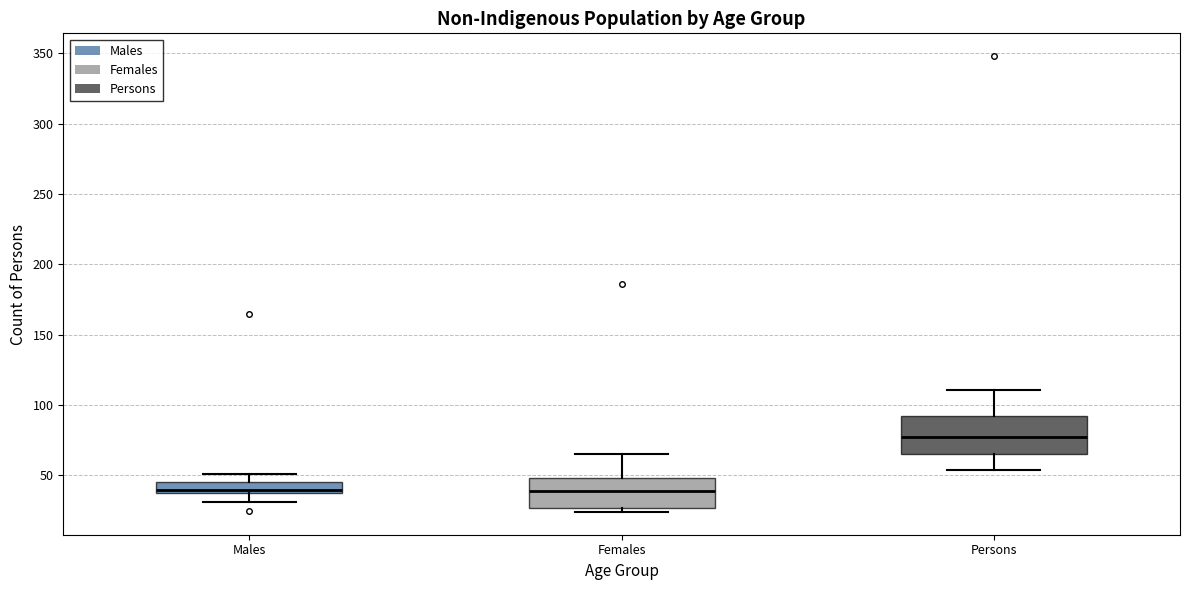

Reading left to right, read every box against the y-axis: the position of its median line, the range the box covers, and the ends of its whiskers. The values are not printed on the chart, so give them approximately, as read against the axis.

Males: median 40, box 35 to 45, whiskers 30 to 50
Females: median 40, box 25 to 50, whiskers 25 (just below the box's lower edge) to 65
Persons: median 80, box 65 to 95, whiskers 55 to 110